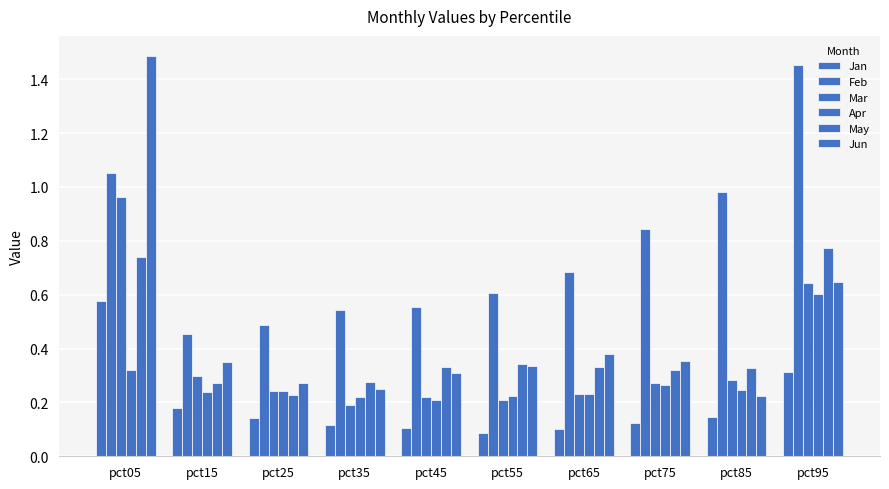

How many categories are shown in the chart?

10